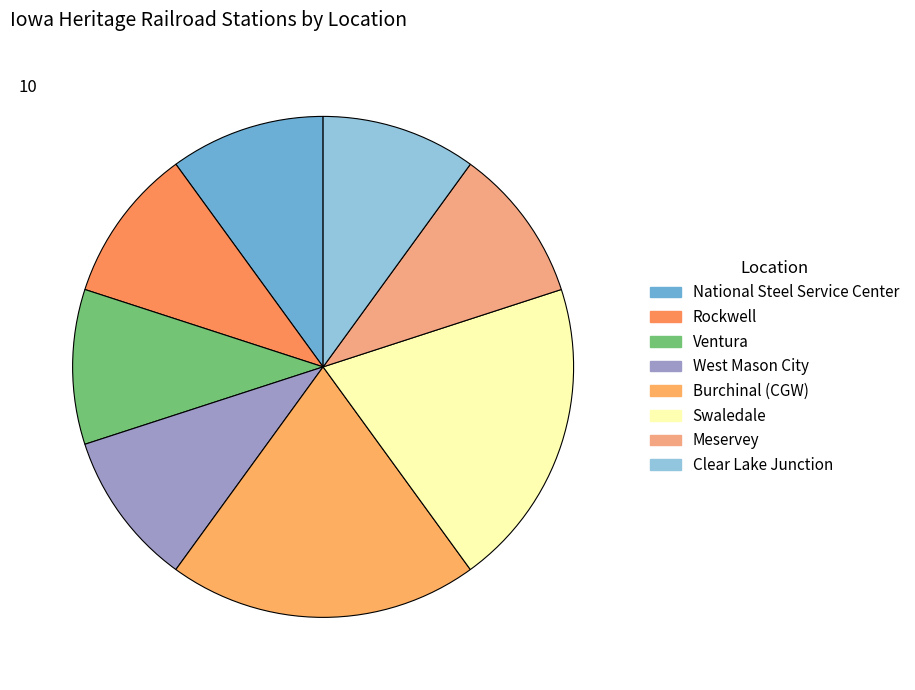

True or false: Swaledale accounts for 20% of the total.

True